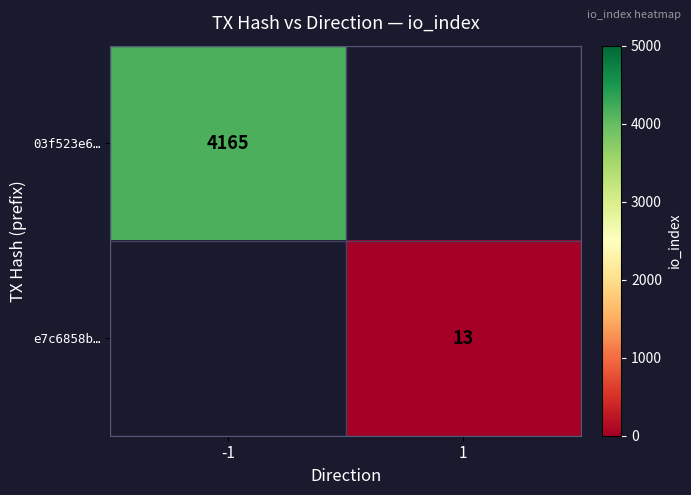

At how many categories does at least one series exceed 3651?

1